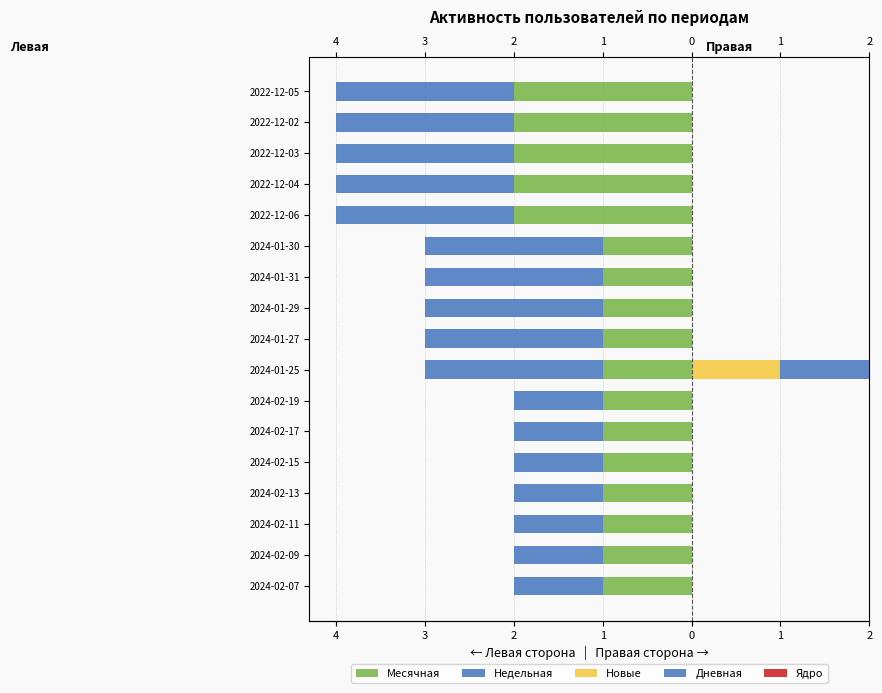

How many Недельная values are between -2 and -1?

17